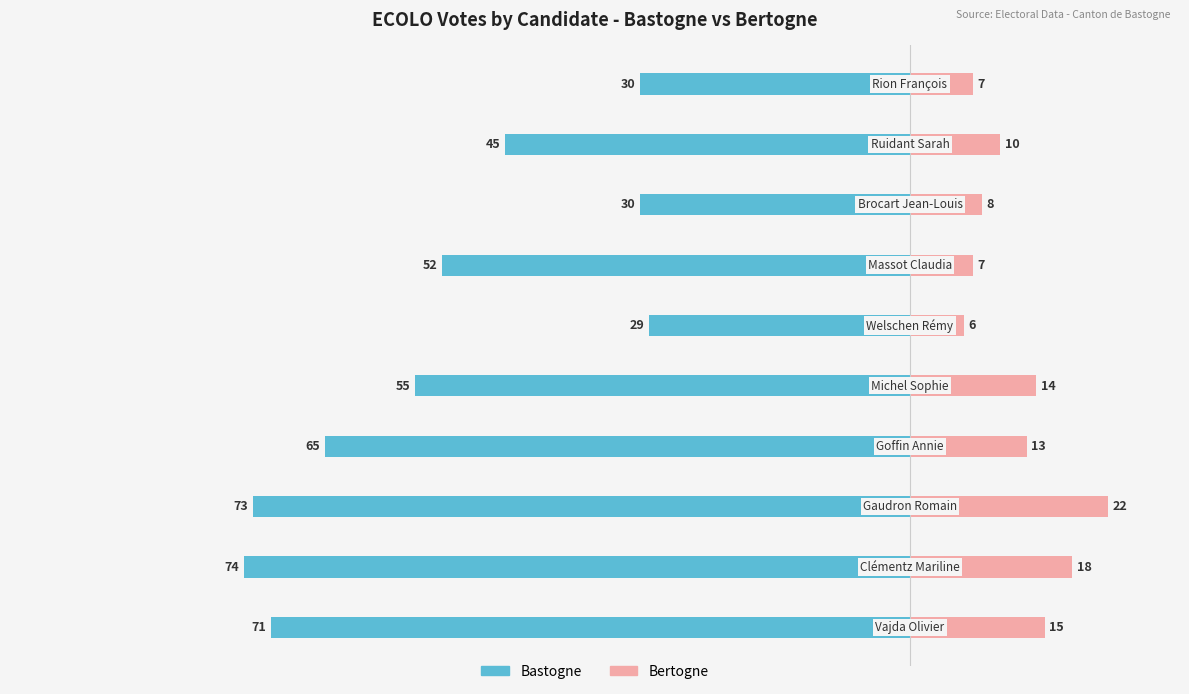

Are the bars grouped side by side (vs. stacked)?

Yes